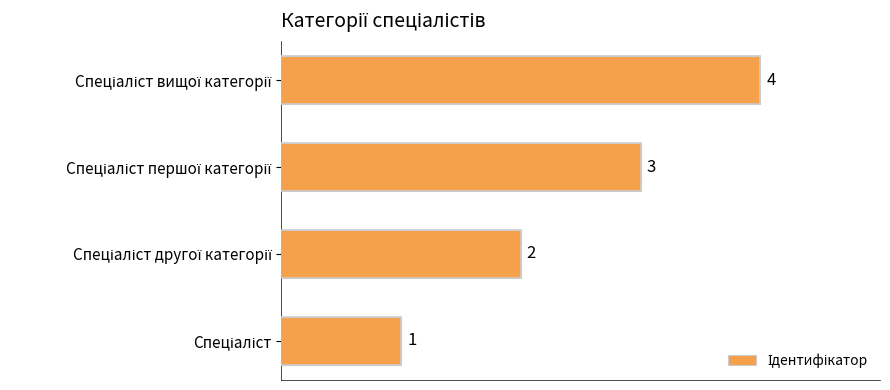

What is the greatest value displayed?

4